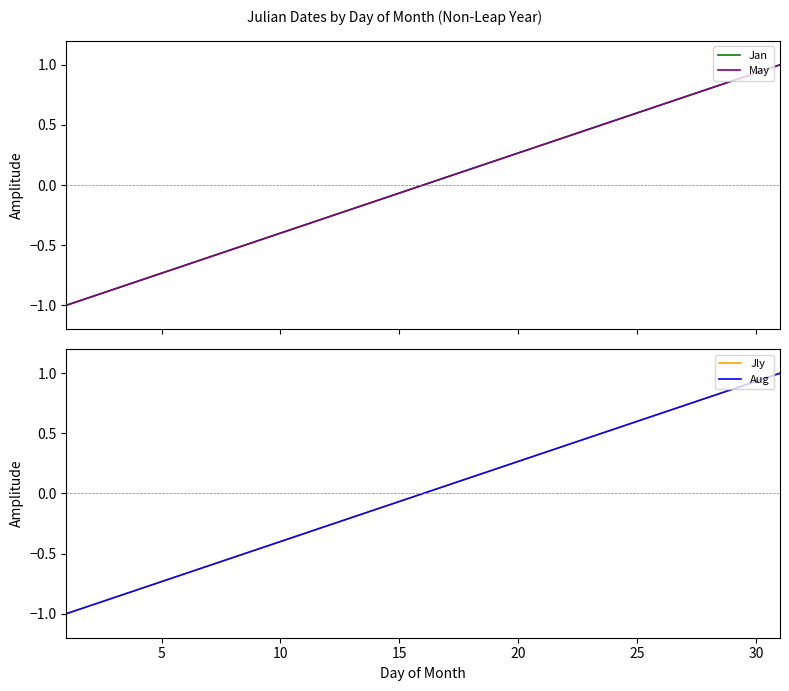

At how many categories does at least one series exceed 0?

15